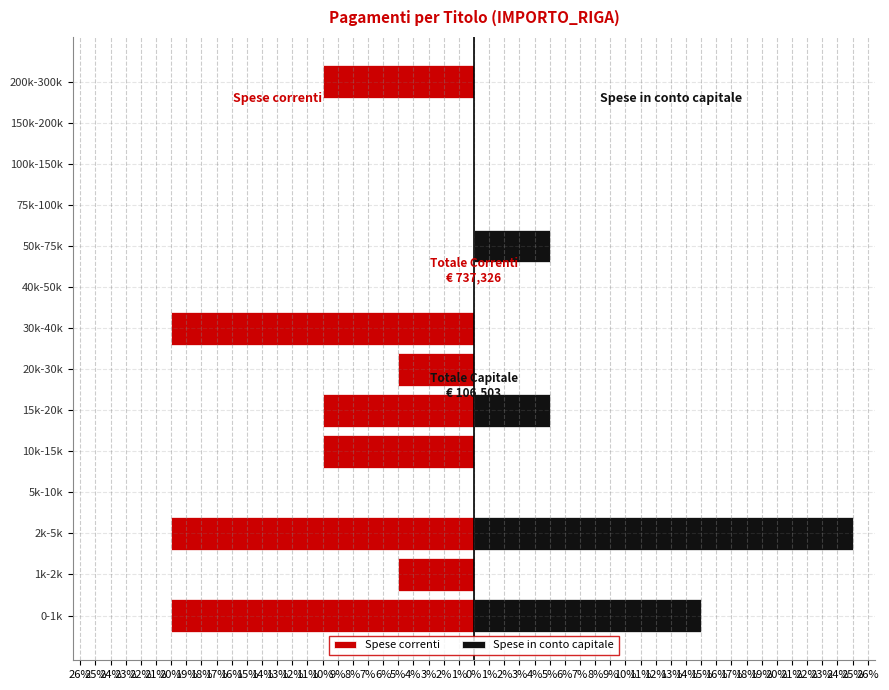

At 100k-150k, list the series in order from largest to smallest.

Spese correnti, Spese in conto capitale